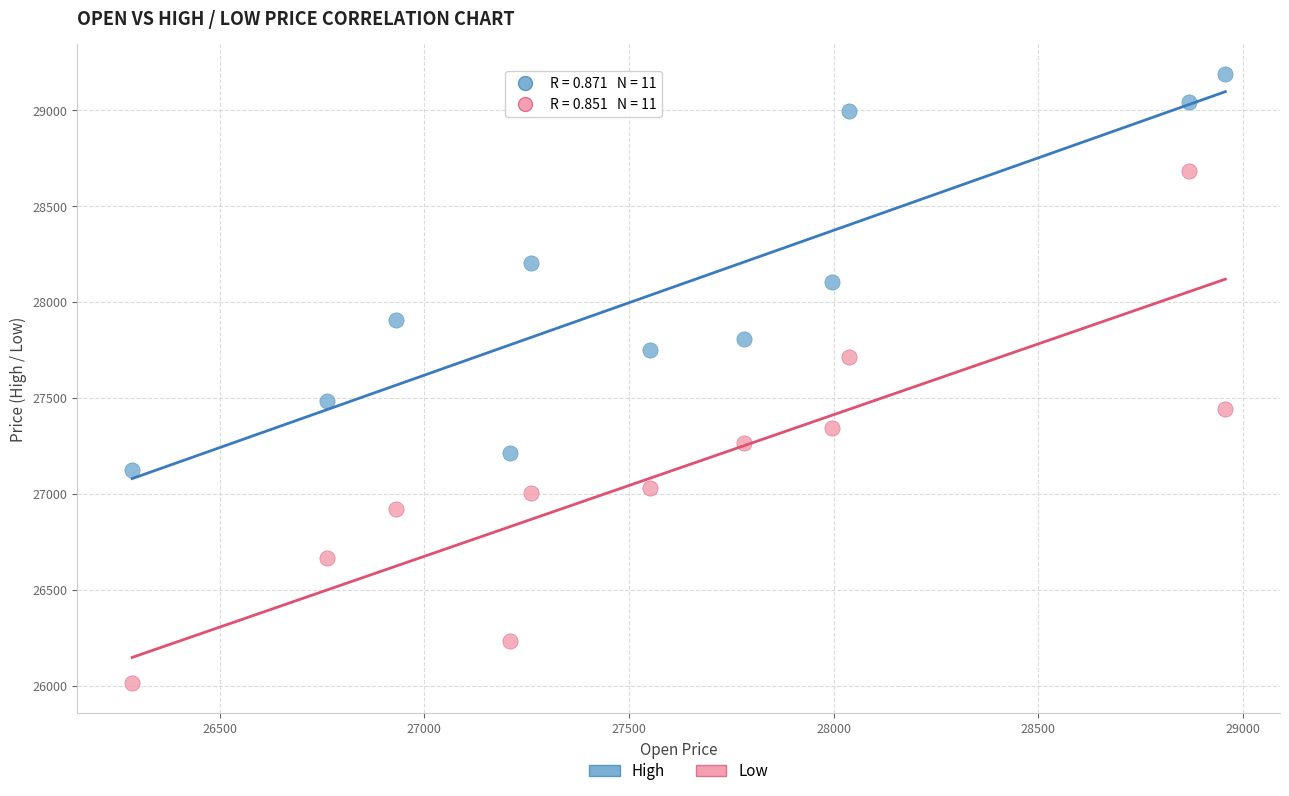

Which series reaches the maximum Y coordinate?

High